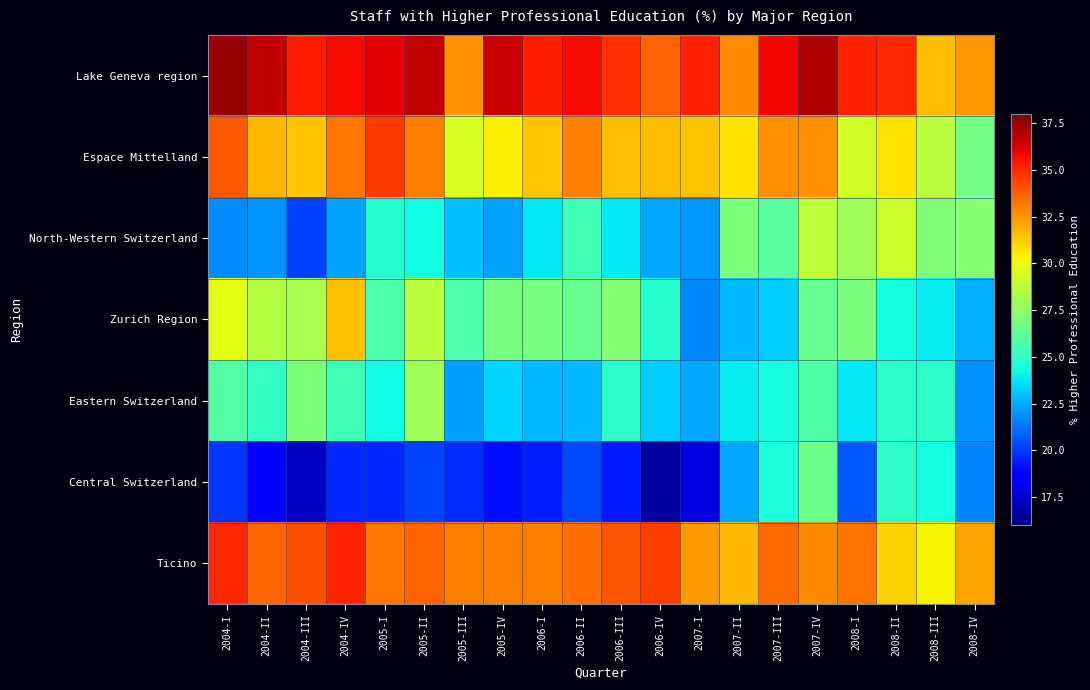

Which series changed the most between 2007-II and 2007-III?

Lake Geneva region